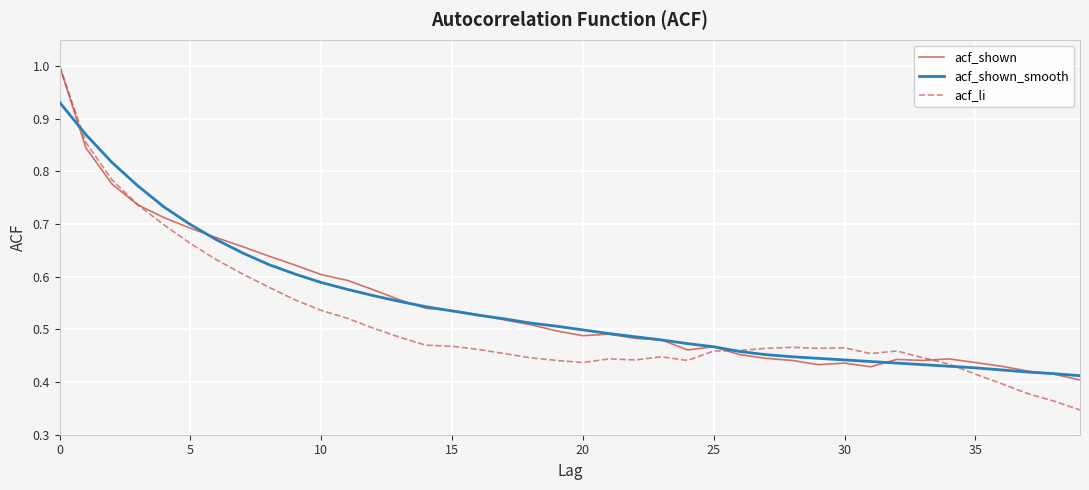

What is the maximum value for acf_shown?

1.0